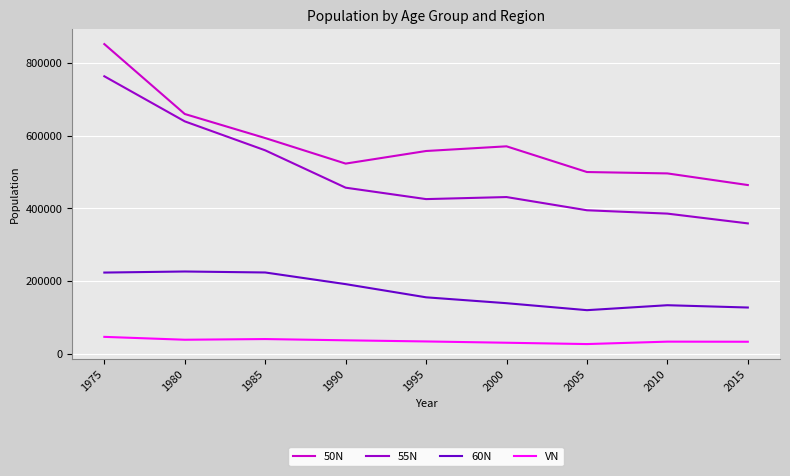

Which series has the widest spread of values?

55N